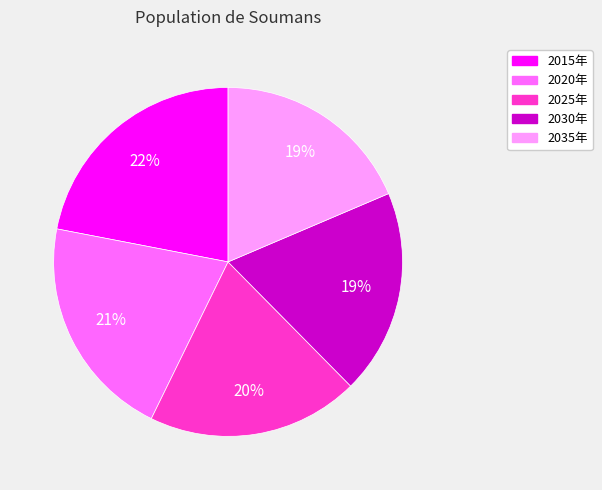

Is 2030年 the majority of the pie?

No